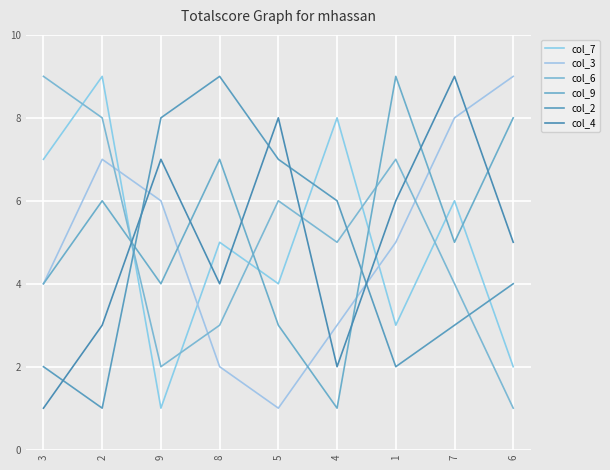

Where is the first local minimum for col_6?

9